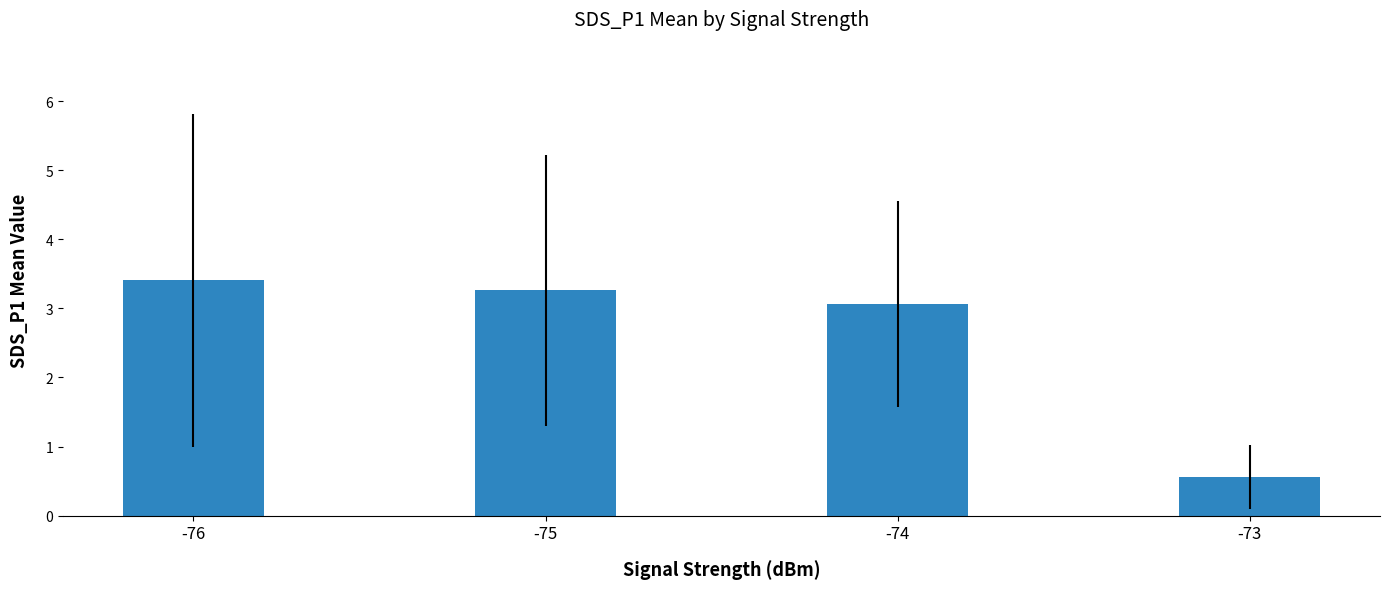

Reading left to right, what are all the values shown in this chart?

-76=3.4	-75=3.3	-74=3.1	-73=0.6